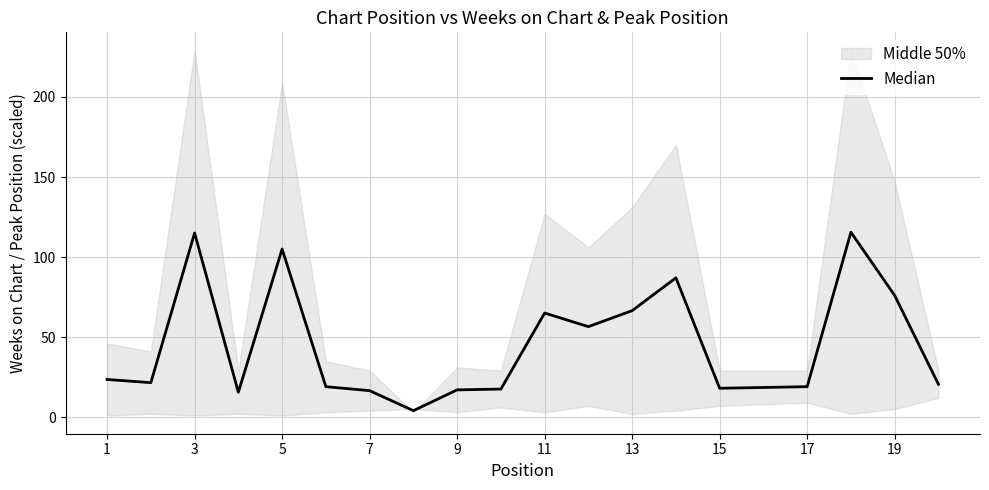

Does the chart have visible grid lines?

Yes